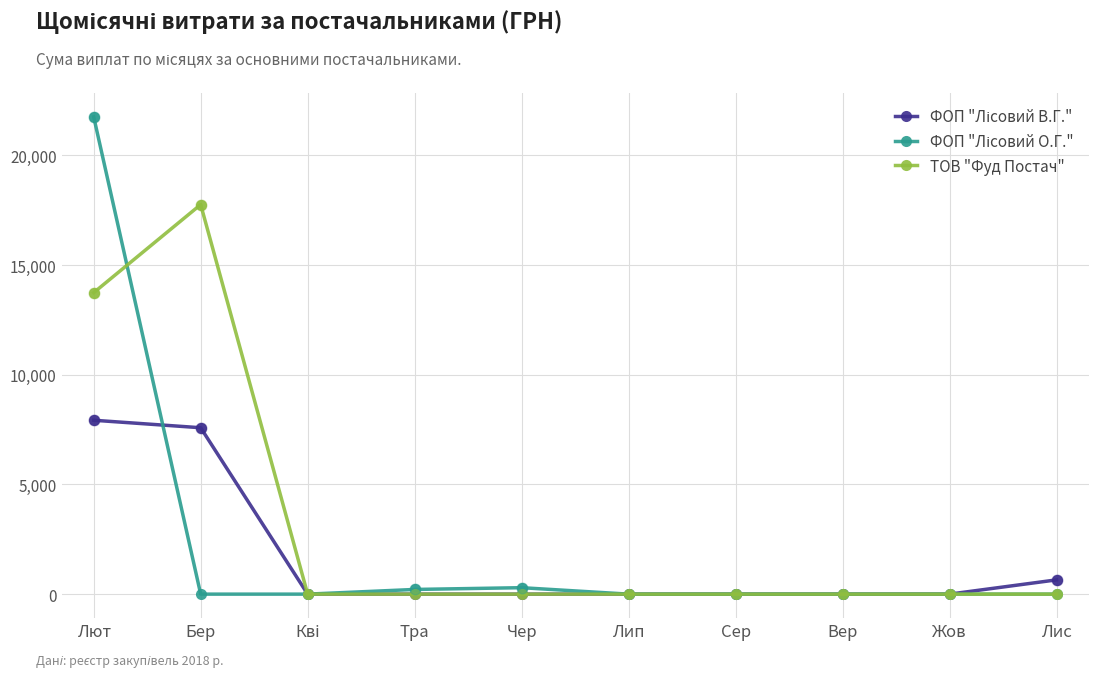

At how many categories does at least one series exceed 4820?

2